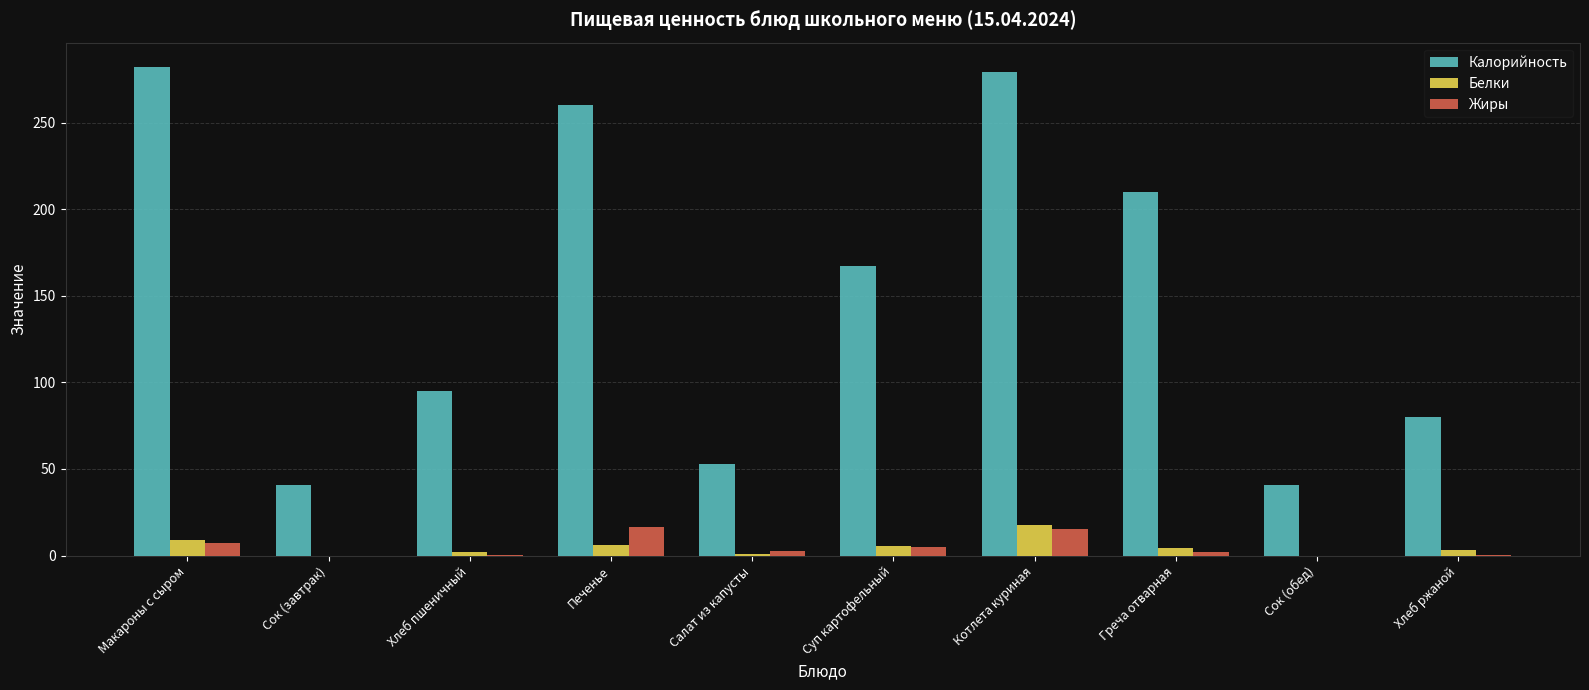

Which series changed the most between Салат из капусты and Хлеб ржаной?

Калорийность